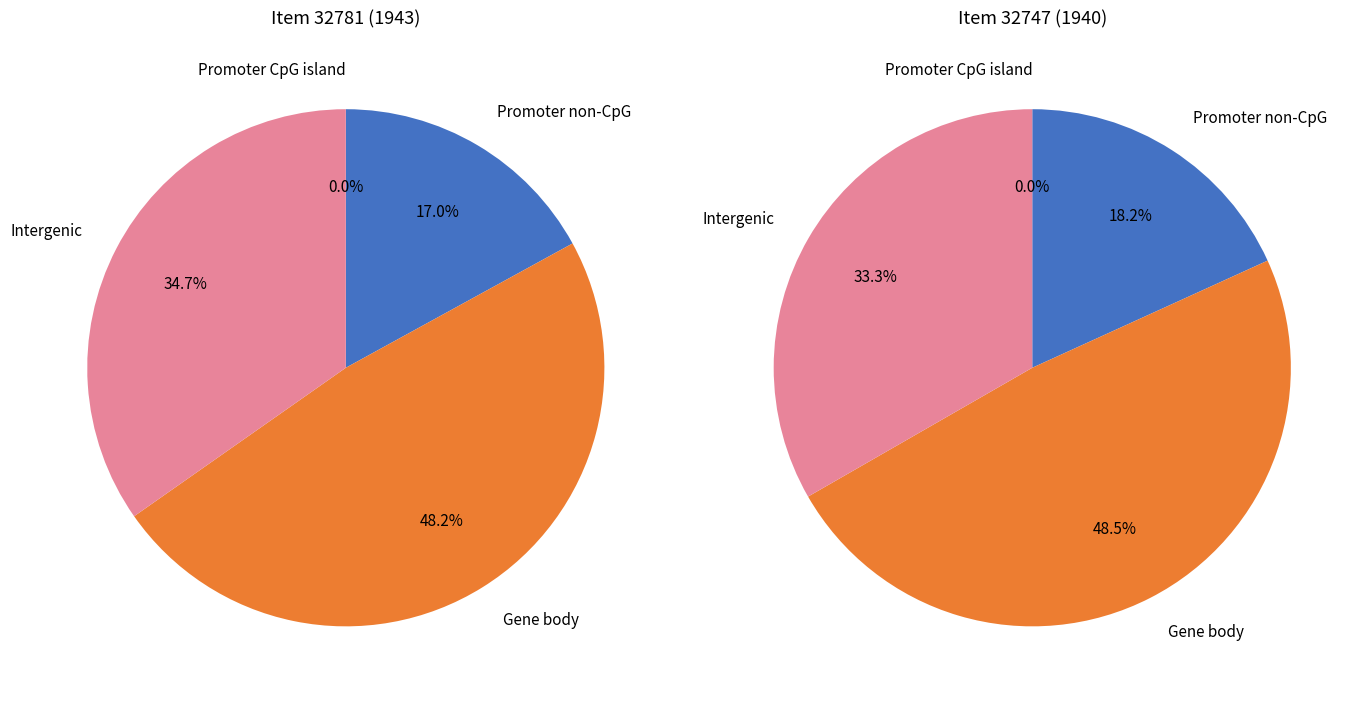

To the nearest percent, what portion does 1943 represent?

100%